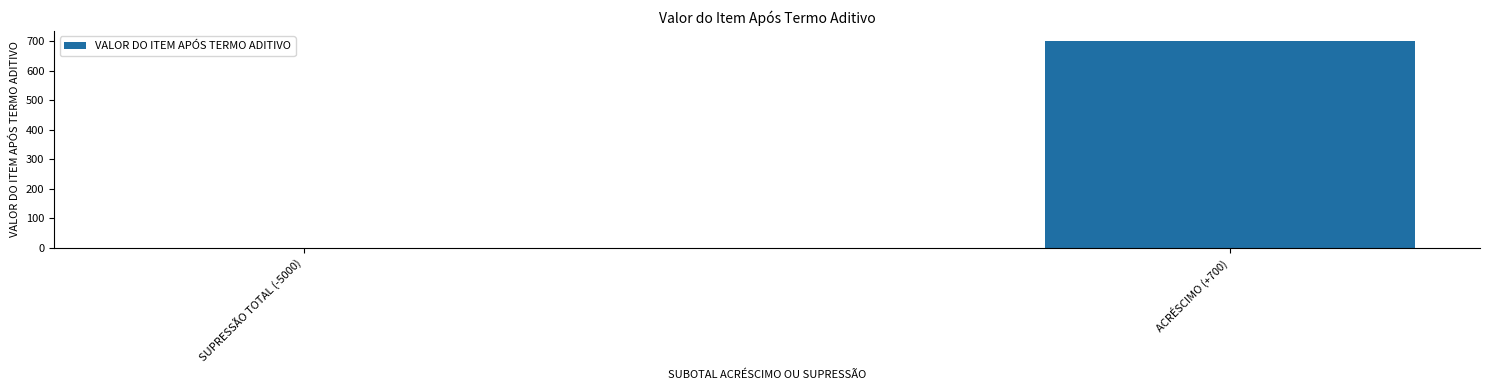

What is the difference between the values at SUPRESSÃO TOTAL (-5000) and ACRÉSCIMO (+700)?

700